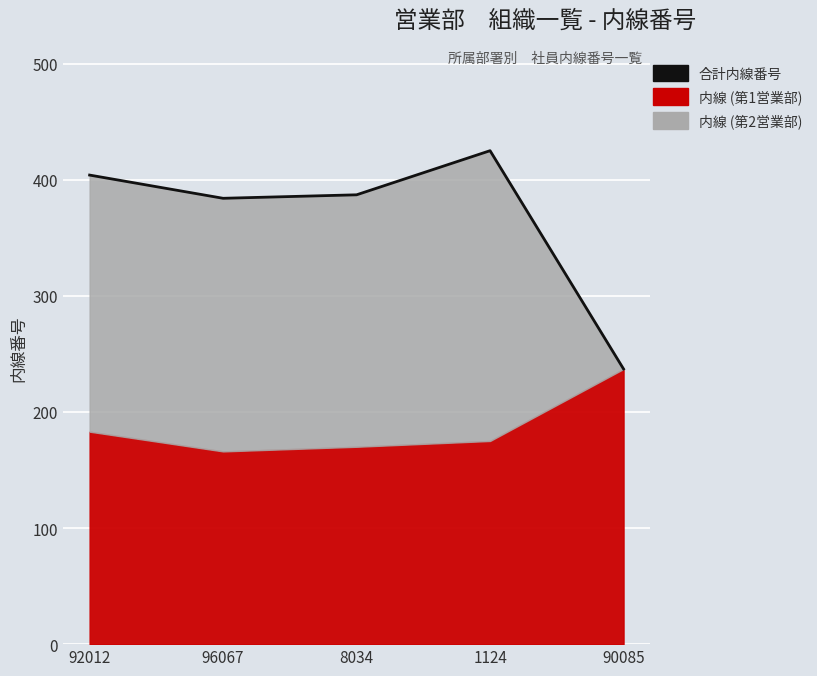

What is the sum of the values at 92012 and 96067?

788